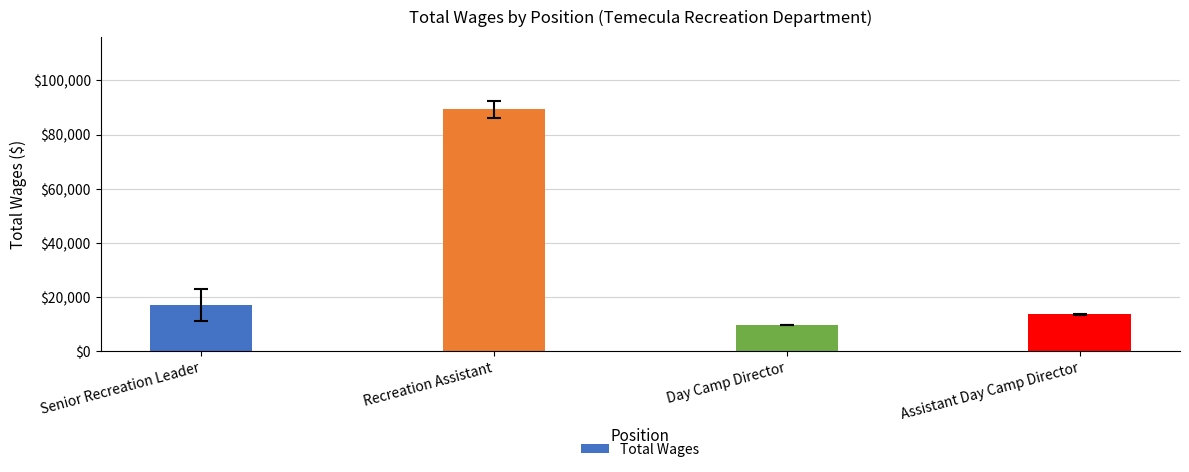

True or false: the data shows 9610 at Day Camp Director.

True